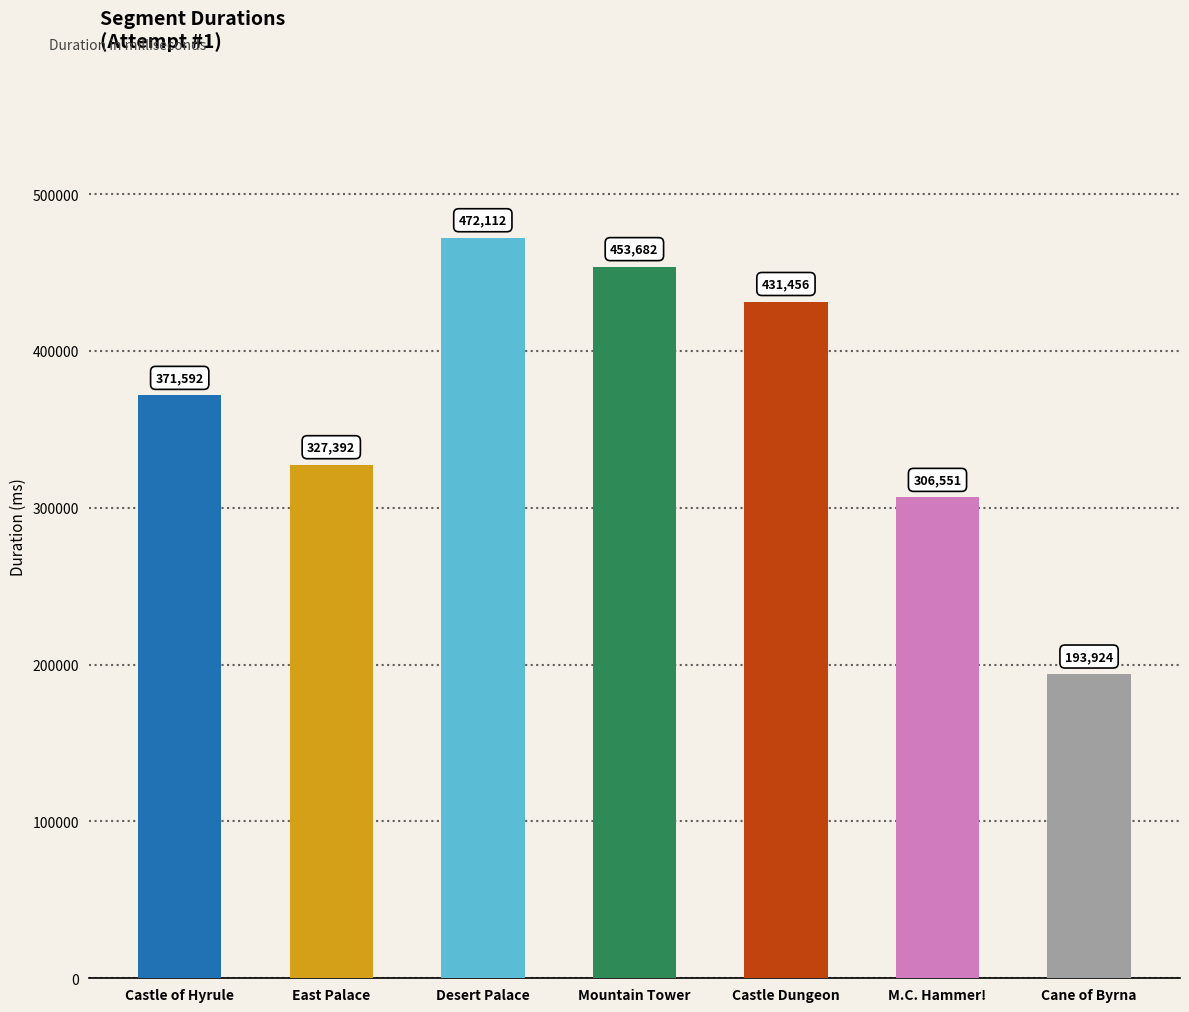

What is the smallest value displayed?

193924